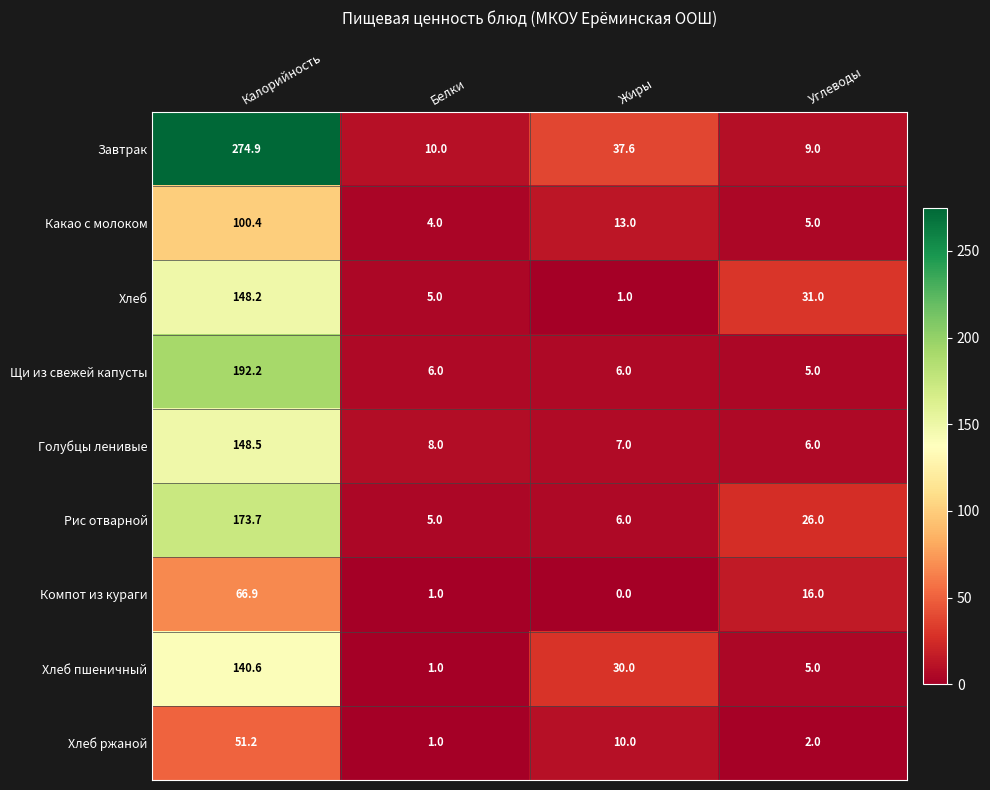

At which label does Хлеб first exceed 31?

Калорийность